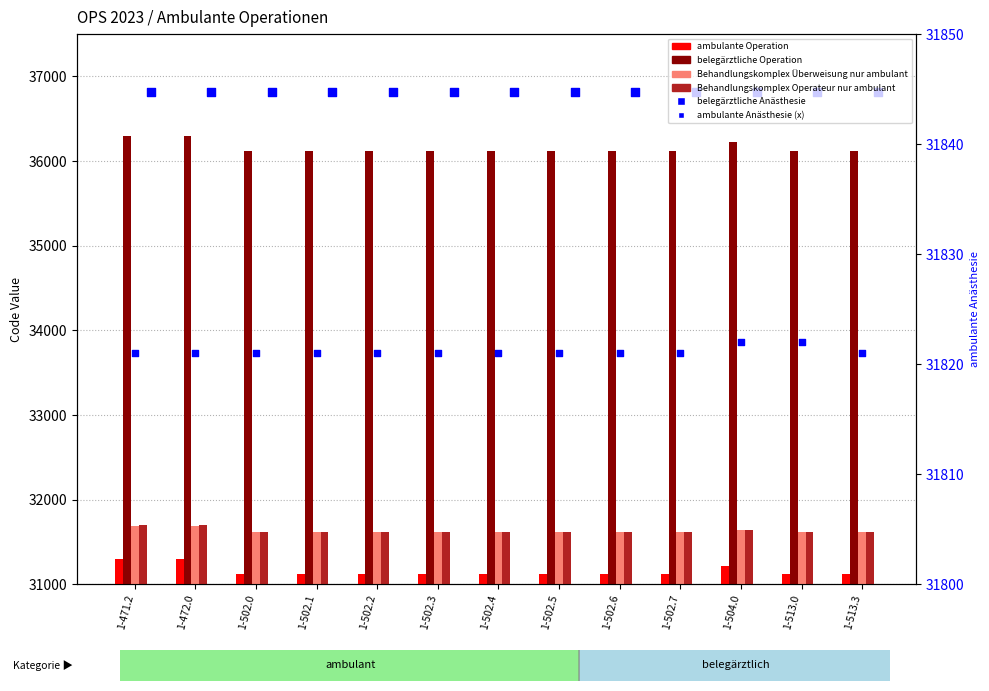

Is the value of Behandlungskomplex Operateur nur ambulant at 1-472.0 greater than the value of belegärztliche Anästhesie at 1-472.0?

No